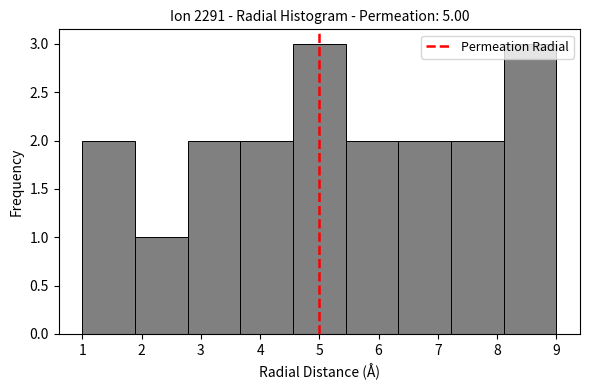

Reading left to right, transcribe this chart: for each bar, give the range it covers on the x-axis and its height. Neither the bar edges nor the heights are printed on the chart, so give them approximately, as read against the axes.

1.0 to 1.9: 2
1.9 to 2.8: 1
2.8 to 3.7: 2
3.7 to 4.6: 2
4.6 to 5.4: 3
5.4 to 6.3: 2
6.3 to 7.2: 2
7.2 to 8.1: 2
8.1 to 9.0: 3